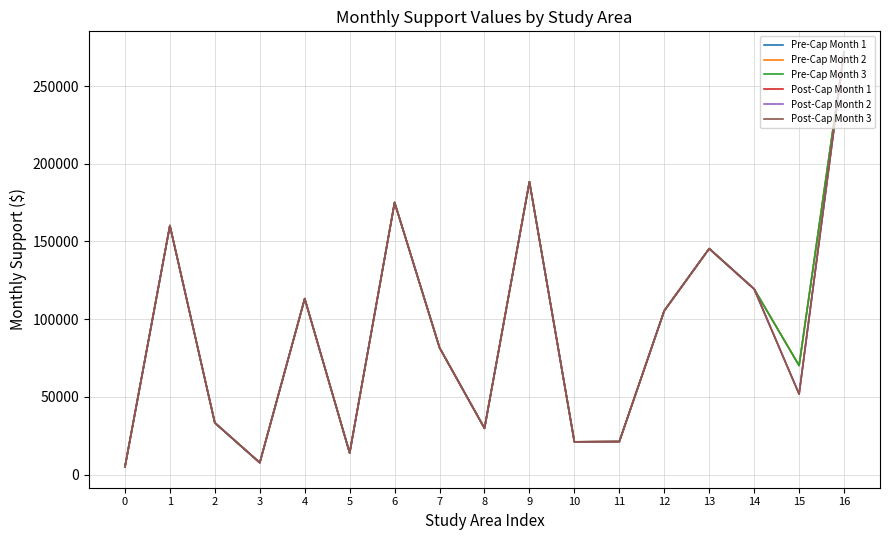

True or false: Pre-Cap Month 3 has a value of 7607 at 3.

True